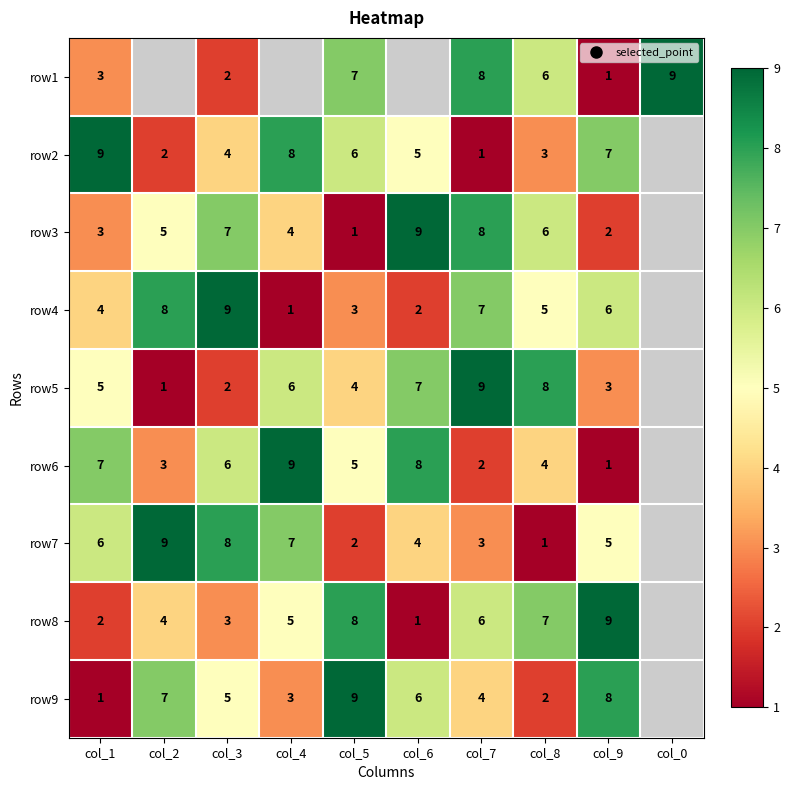

What is the total value across all series at col_3?

46.0